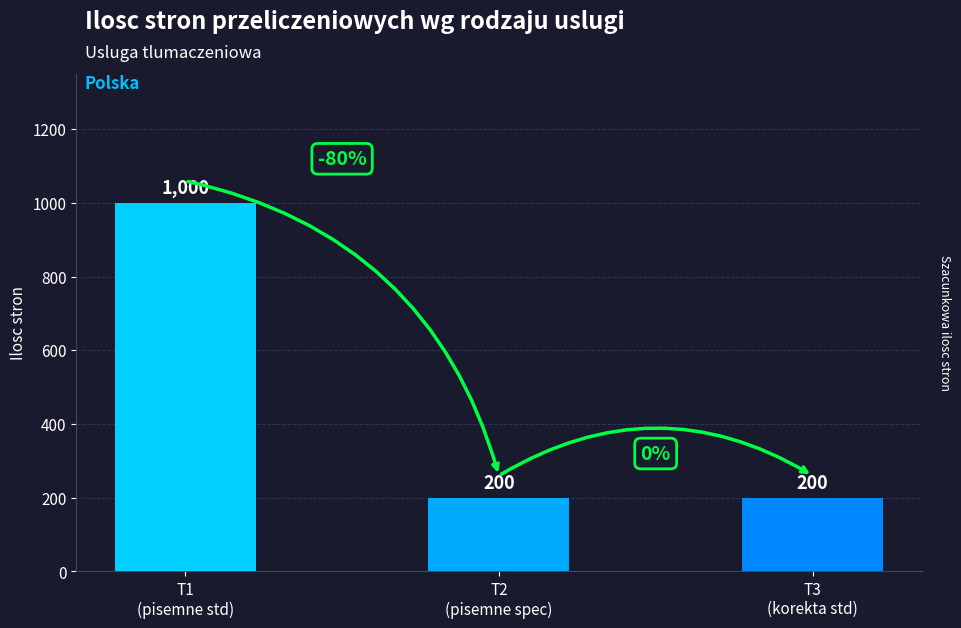

The value at T1
(pisemne std) is 1459. True or false?

False